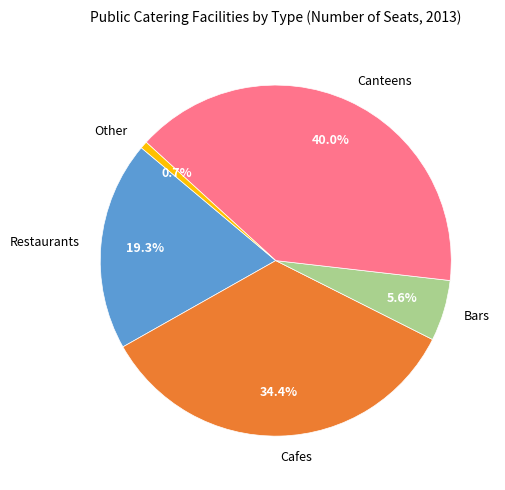

Does any single category account for the majority?

No